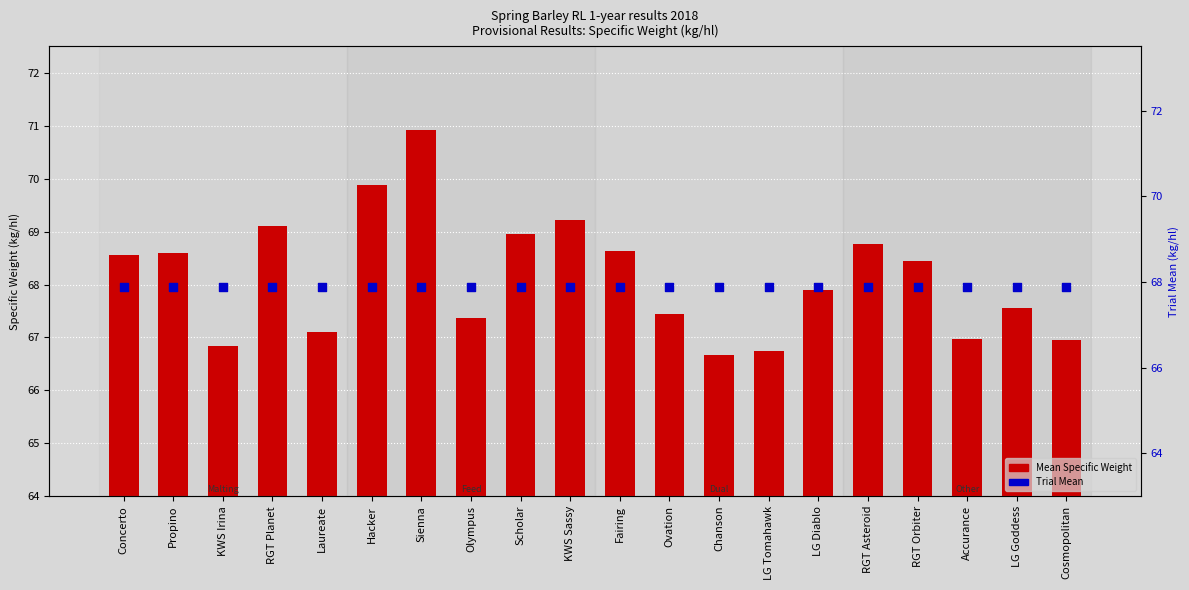

At how many categories does at least one series exceed 70?

1